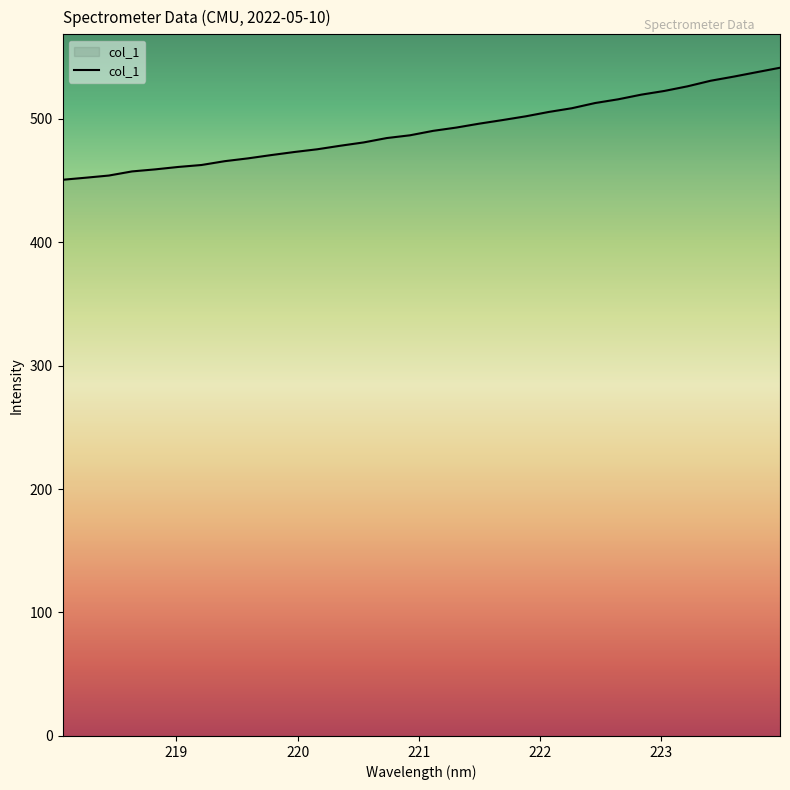

What is the maximum value shown in the chart?

541.2